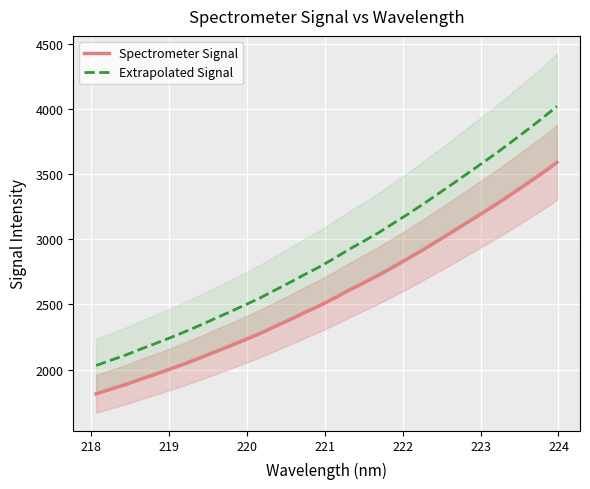

What is the maximum value for Extrapolated Signal?

4019.1